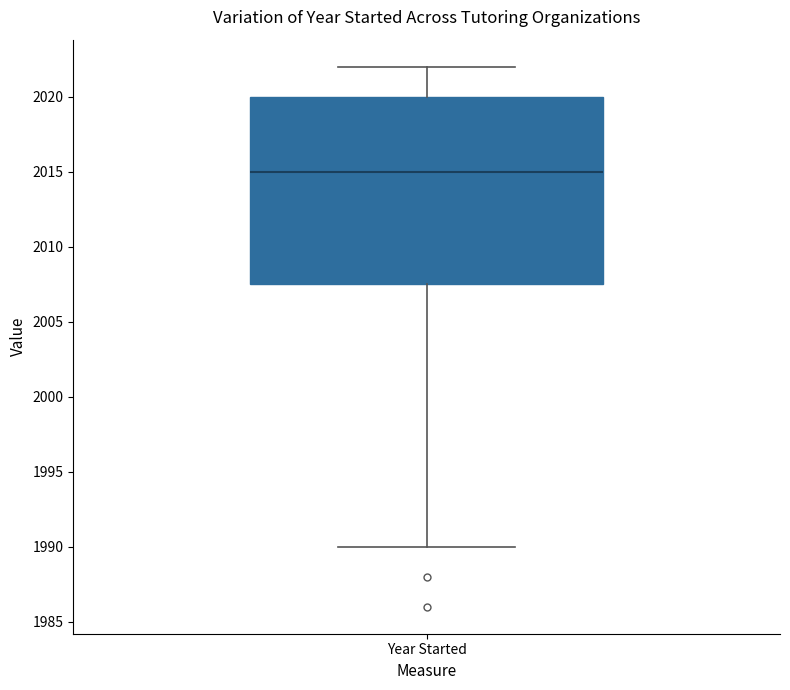

Read this box plot against the y-axis: the position of the median line, the range covered by the box, and the ends of both whiskers. The values are not printed on the chart, so give them approximately, as read against the axis.

median 2015.0, box 2007.5 to 2020.0, whiskers 1990.0 to 2022.0